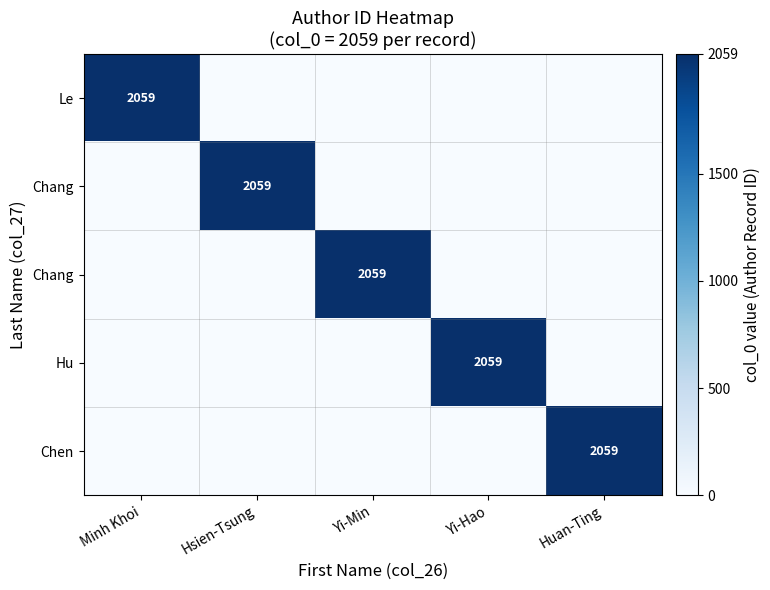

What is the greatest value displayed?

2059